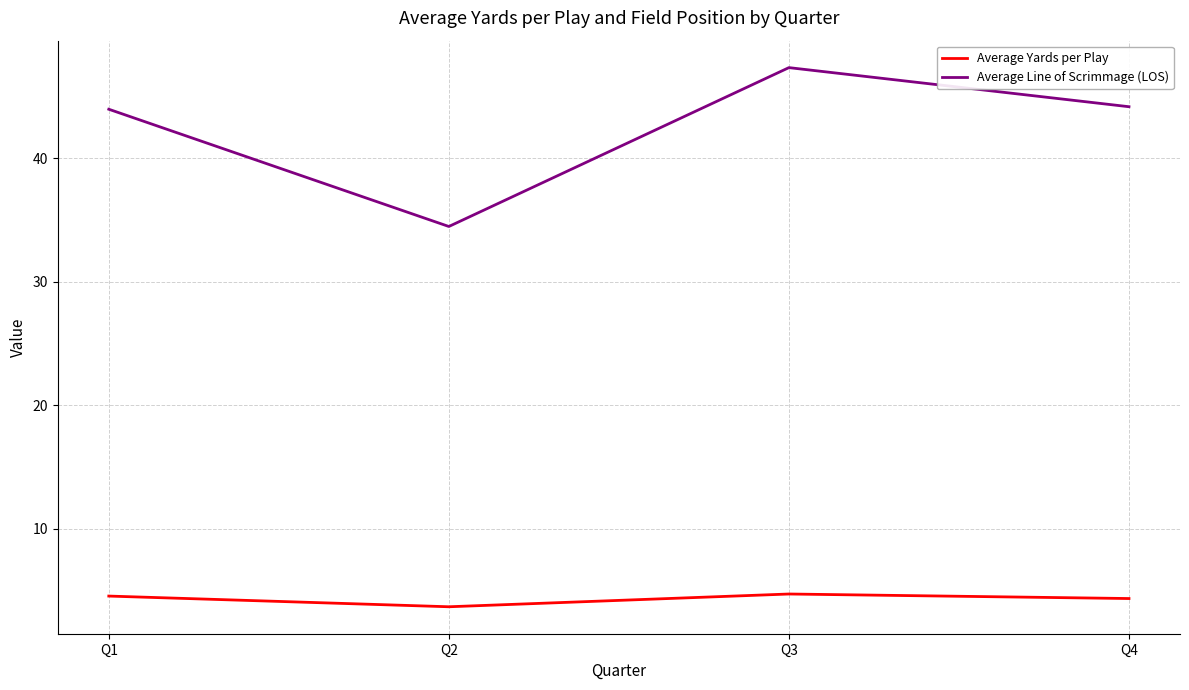

True or false: Average Yards per Play and Average Line of Scrimmage (LOS) cross at least once.

False